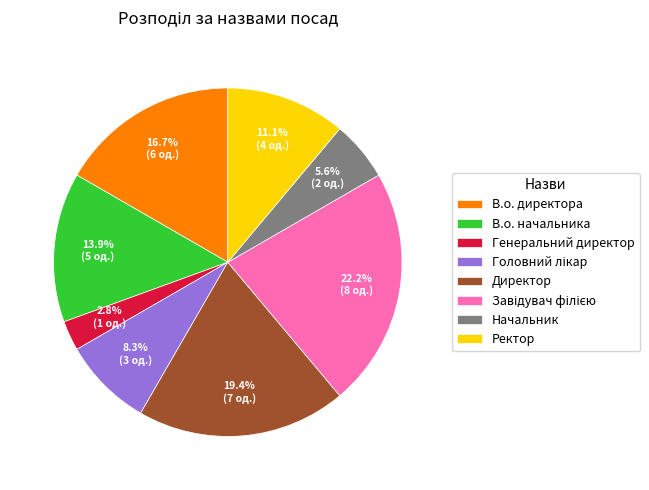

How many segments does this pie chart have?

8